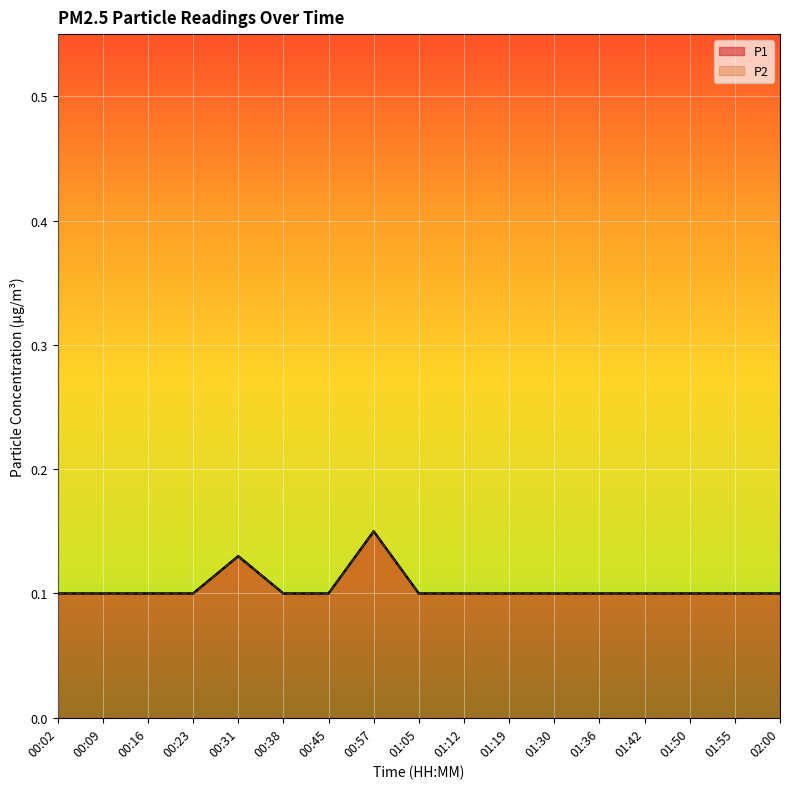

True or false: P1 has more than 1 points higher than both neighbors.

True